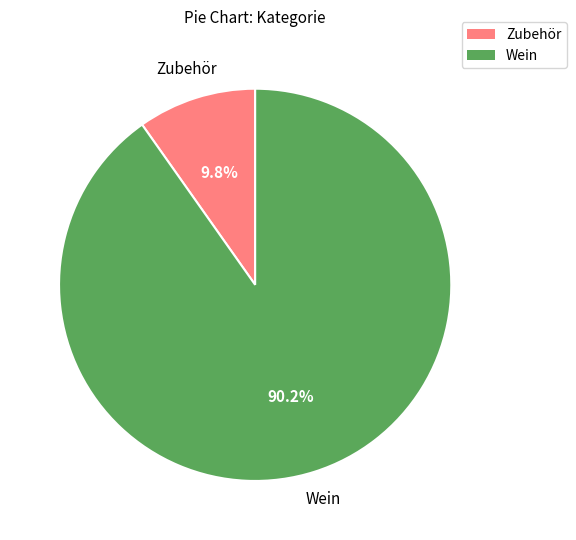

Is there a majority slice in this chart?

Yes